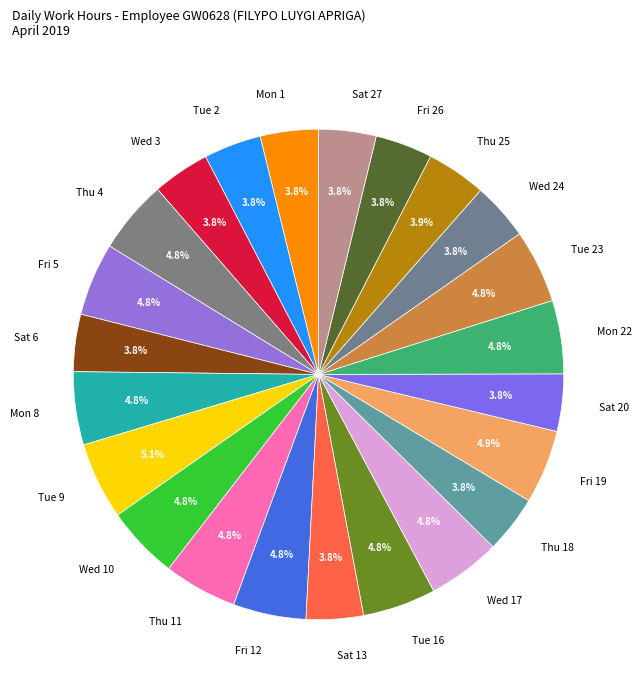

What portion of the pie excludes Tue 9?

94.9%